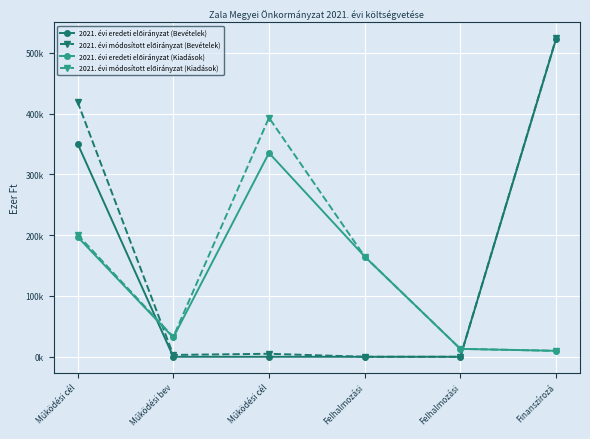

What is the difference between the maximum and minimum values in the 2021. évi eredeti előirányzat (Bevételek) series?

522736